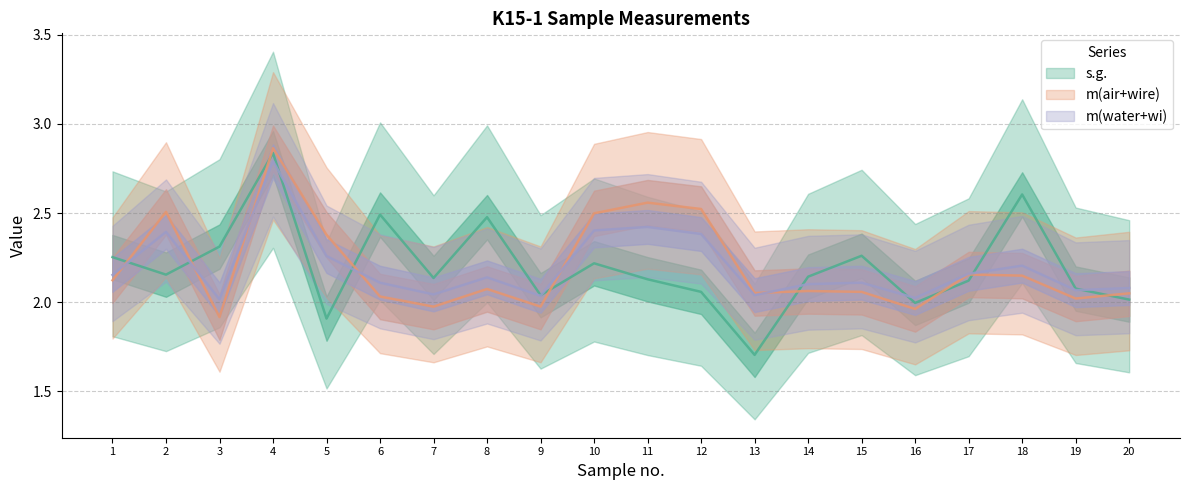

Which has a higher value, 1 or 7?

1